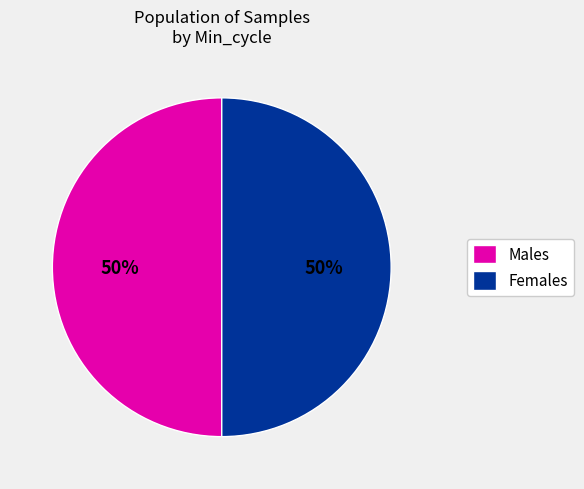

True or false: Males accounts for 50% of the total.

True